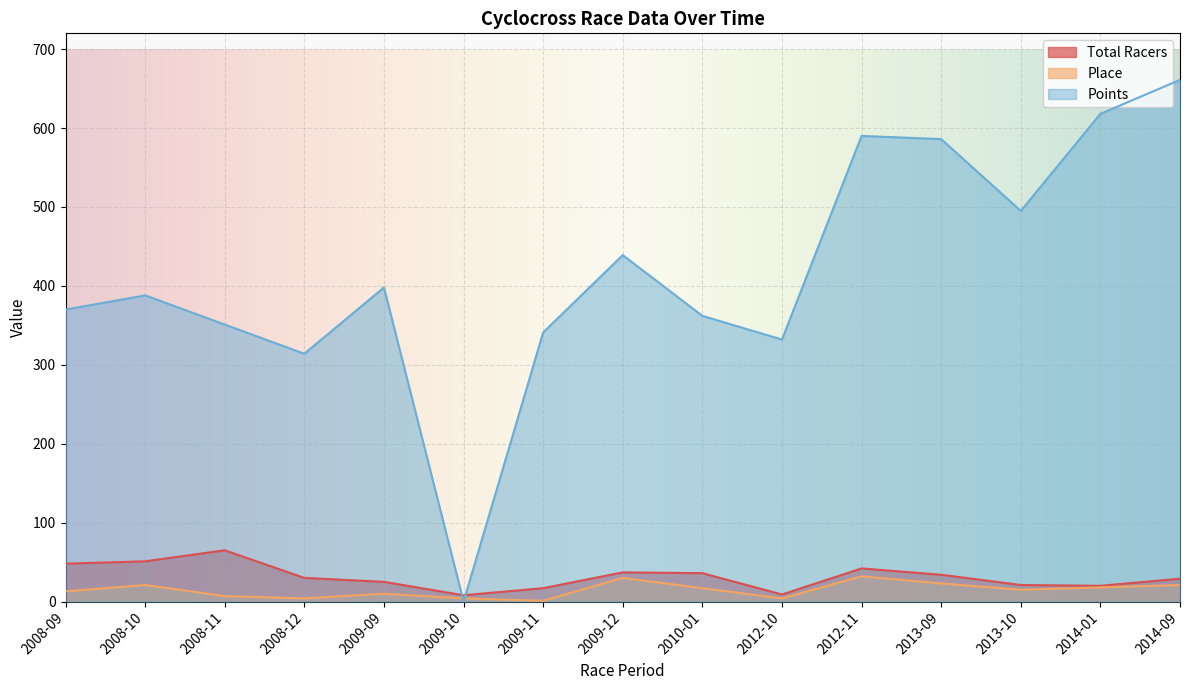

The value of Points at 2009-10 is 0. True or false?

True